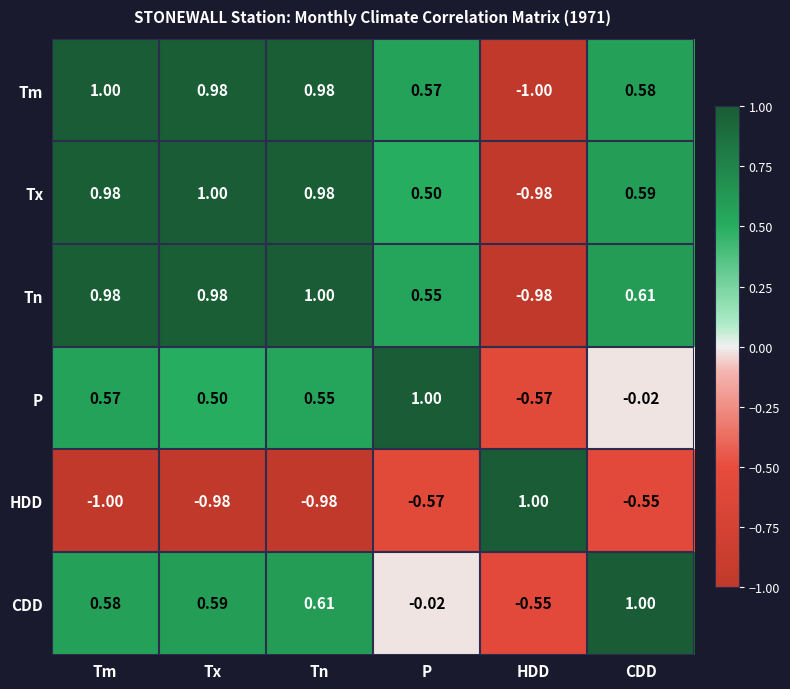

What is the total value across all series at HDD?

-3.1